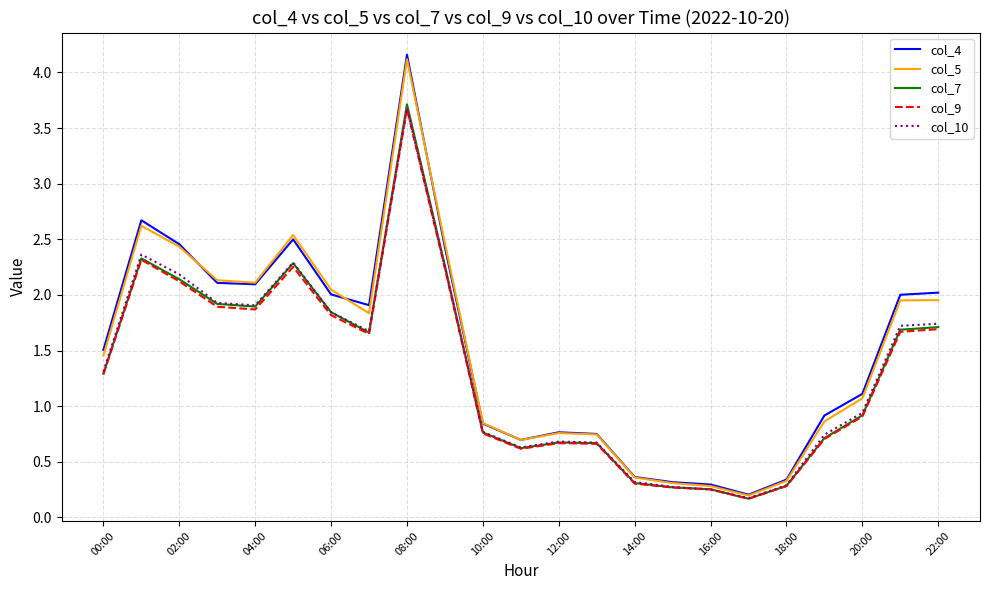

Which series has the widest spread of values?

col_4